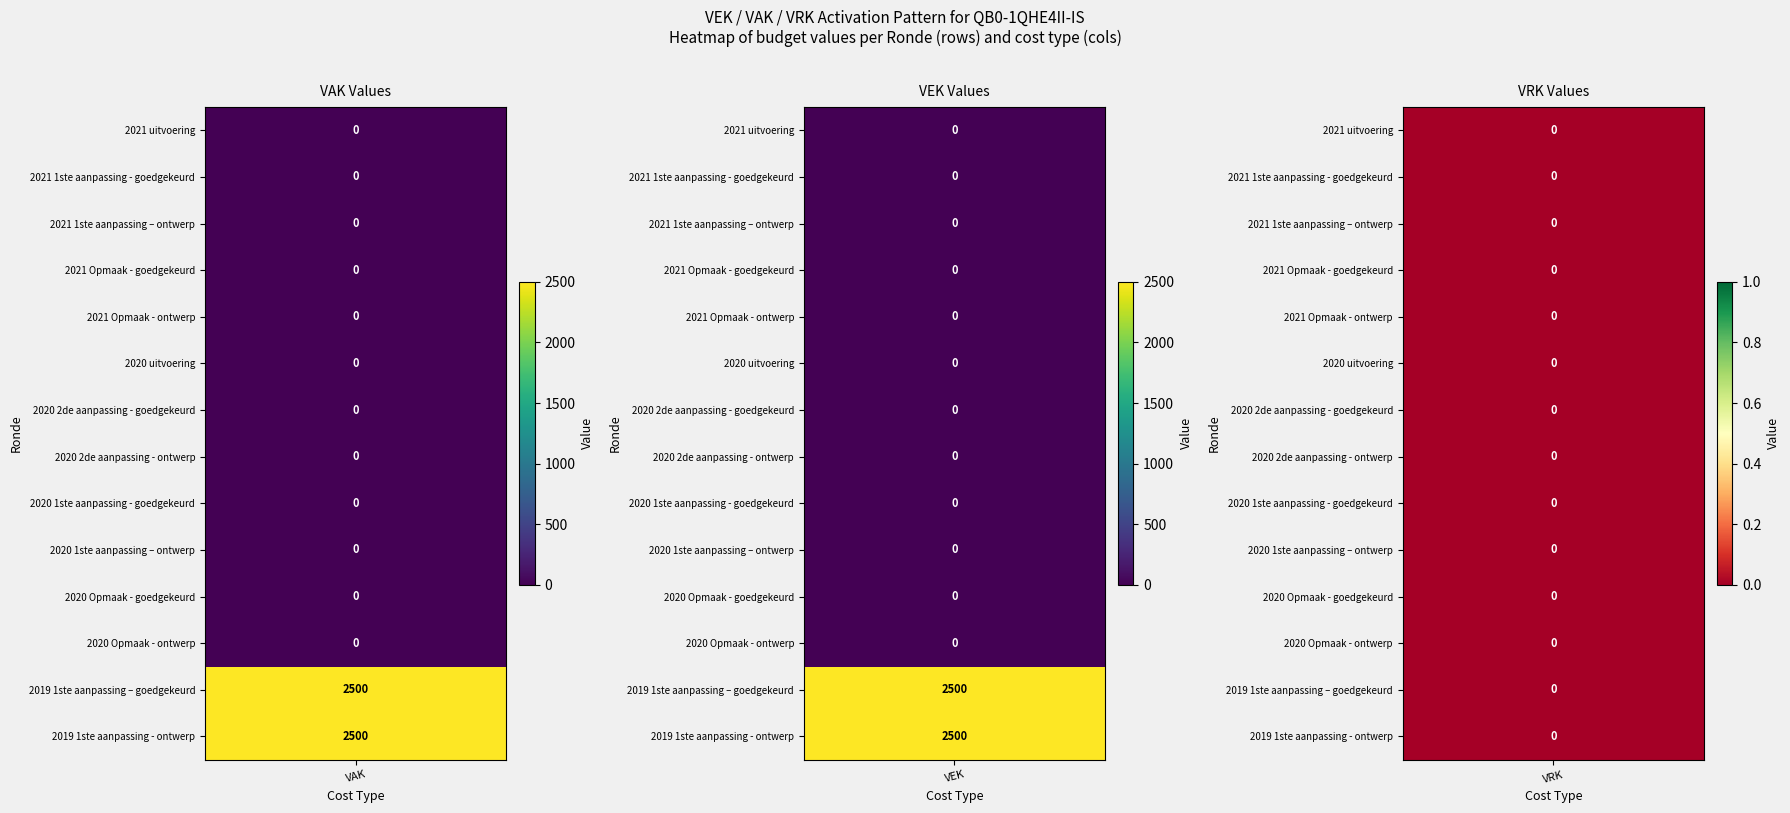

True or false: 2021 1ste aanpassing – ontwerp has a value of 0 at VAK.

True